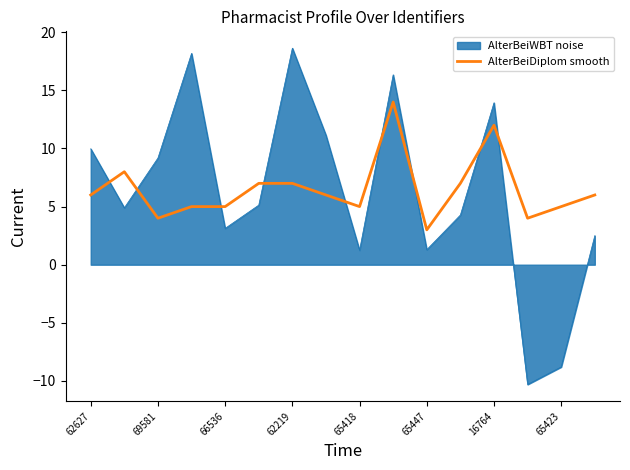

What is the maximum value for AlterBeiWBT noise?

18.6